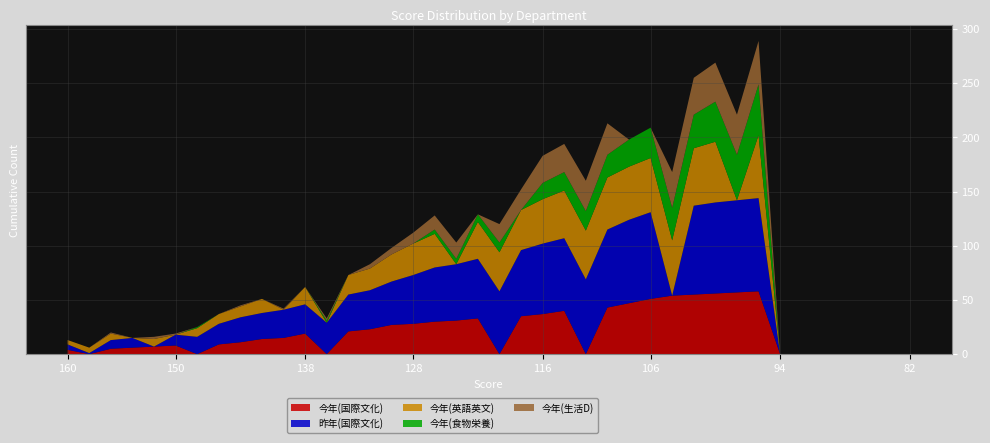

Reading right to left, list all the values displayed in this chart.

今年(国際文化): 82=0	84=0	86=0	88=0	90=0	92=0	94=0	96=58	98=57	100=56	102=55	104=54	106=51	108=47	110=43	112=0	114=40	116=37	118=35	120=0	122=33	124=31	126=30	128=28	130=27	132=23	134=21	136=0	138=19	140=15	142=14	144=11	146=9	148=0	150=8	152=7	154=6	156=5	158=0	160=4
昨年(国際文化): 82=0	84=0	86=0	88=0	90=0	92=0	94=0	96=86	98=85	100=84	102=82	104=0	106=80	108=77	110=72	112=69	114=67	116=65	118=61	120=58	122=55	124=52	126=50	128=45	130=40	132=36	134=34	136=29	138=27	140=26	142=24	144=23	146=19	148=16	150=10	152=0	154=9	156=8	158=1	160=5
今年(英語英文): 82=0	84=0	86=0	88=0	90=0	92=0	94=0	96=58	98=0	100=56	102=53	104=51	106=50	108=49	110=48	112=45	114=44	116=41	118=37	120=36	122=34	124=0	126=31	128=29	130=25	132=20	134=18	136=0	138=16	140=0	142=13	144=10	146=9	148=8	150=0	152=7	154=0	156=6	158=5	160=4
今年(食物栄養): 82=0	84=0	86=0	88=0	90=0	92=0	94=0	96=47	98=42	100=37	102=31	104=30	106=28	108=25	110=21	112=18	114=17	116=15	118=0	120=9	122=7	124=5	126=4	128=0	130=0	132=0	134=0	136=2	138=0	140=0	142=0	144=0	146=0	148=1	150=0	152=0	154=0	156=0	158=0	160=0
今年(生活D): 82=0	84=0	86=0	88=0	90=0	92=0	94=0	96=40	98=37	100=36	102=34	104=33	106=0	108=0	110=29	112=28	114=26	116=25	118=19	120=17	122=0	124=15	126=13	128=10	130=6	132=4	134=0	136=2	138=0	140=1	142=0	144=1	146=0	148=0	150=1	152=2	154=0	156=1	158=0	160=0